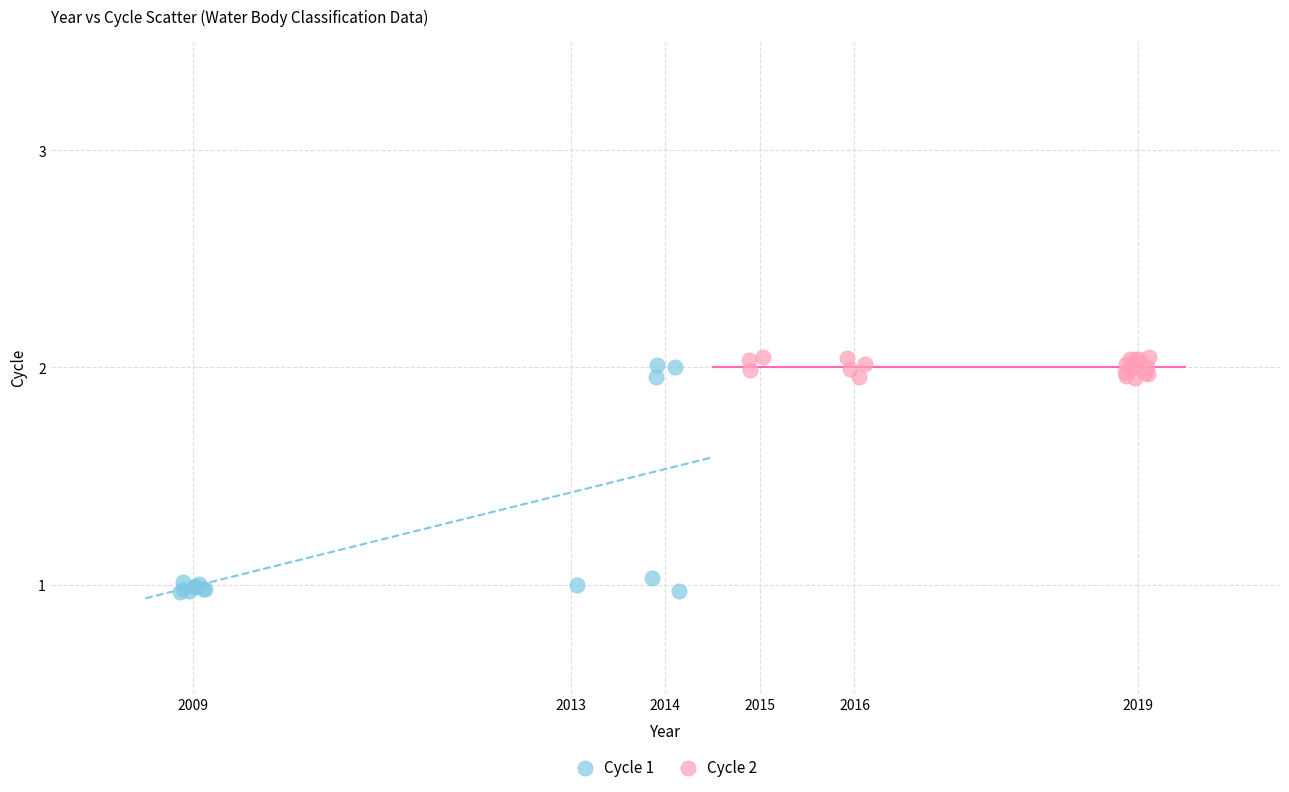

Which series reaches the minimum Y coordinate?

Cycle 1